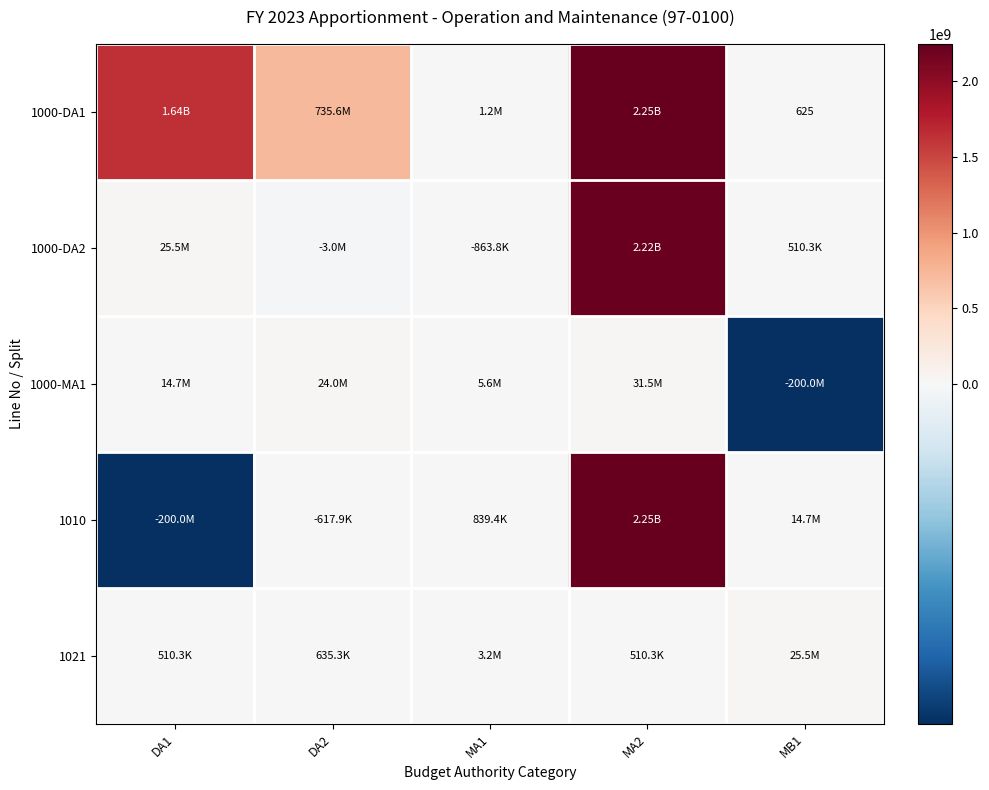

Where does the 1000-DA2 series first go above 510254?

DA1